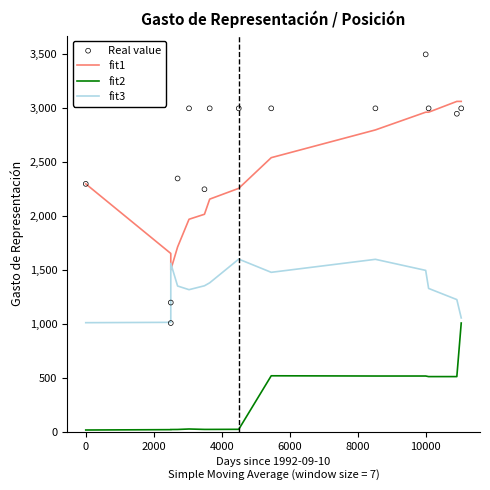

Which series has the largest total across all categories?

Real value